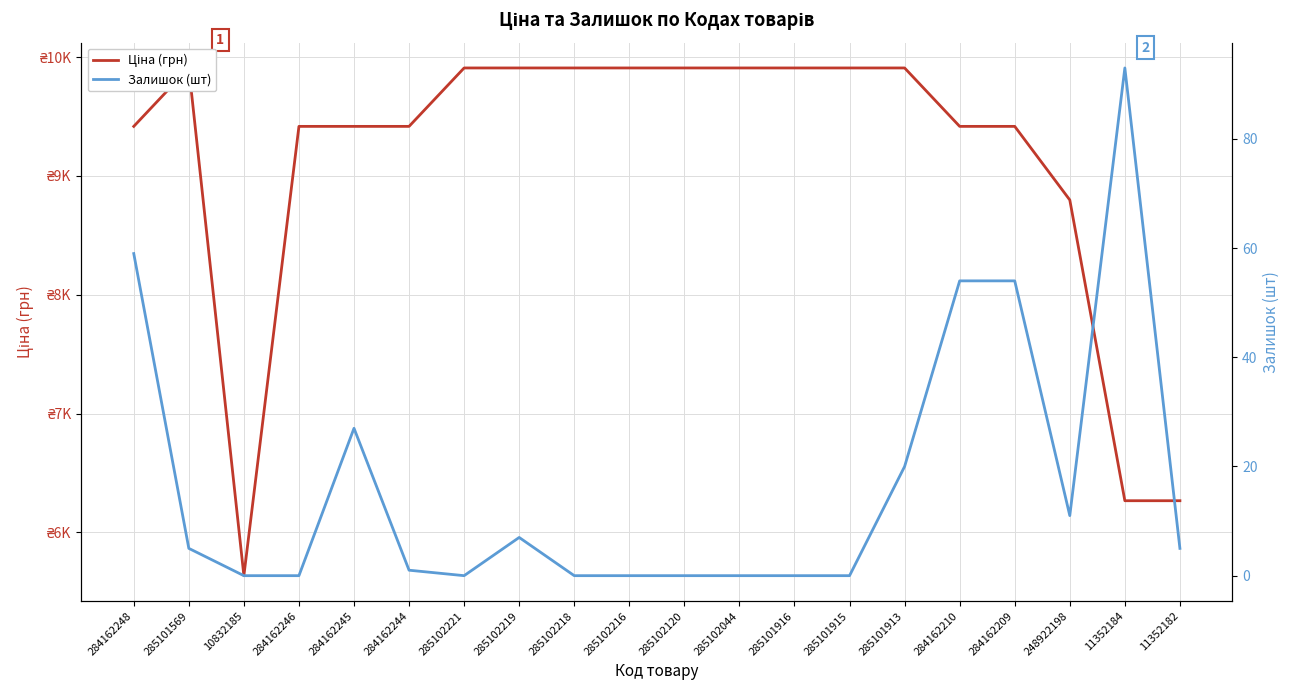

Where does the Залишок (шт) series first go above 5?

284162248